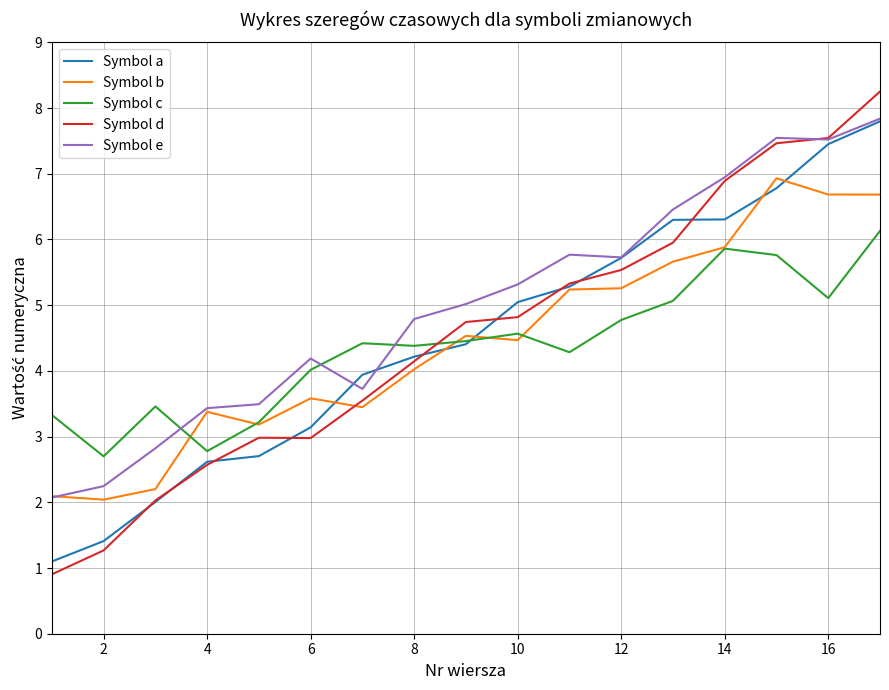

How many times do Symbol d and Symbol c cross each other?

1